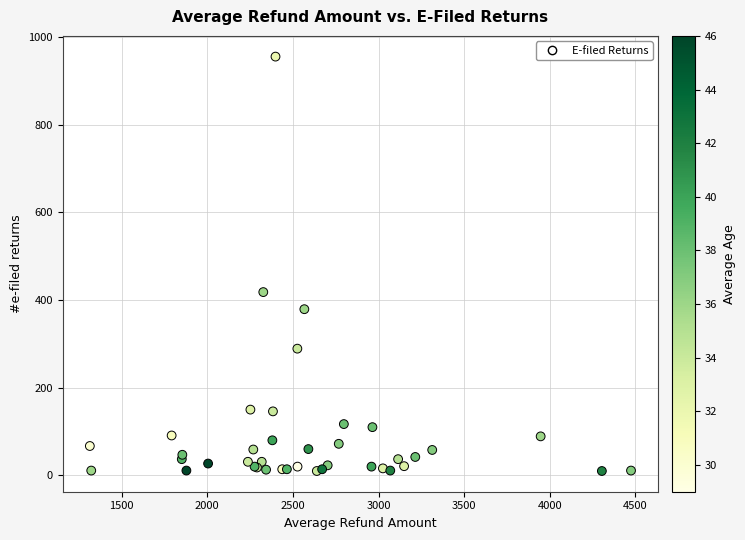

What Y value in the scatter plot is closest to 482?

418